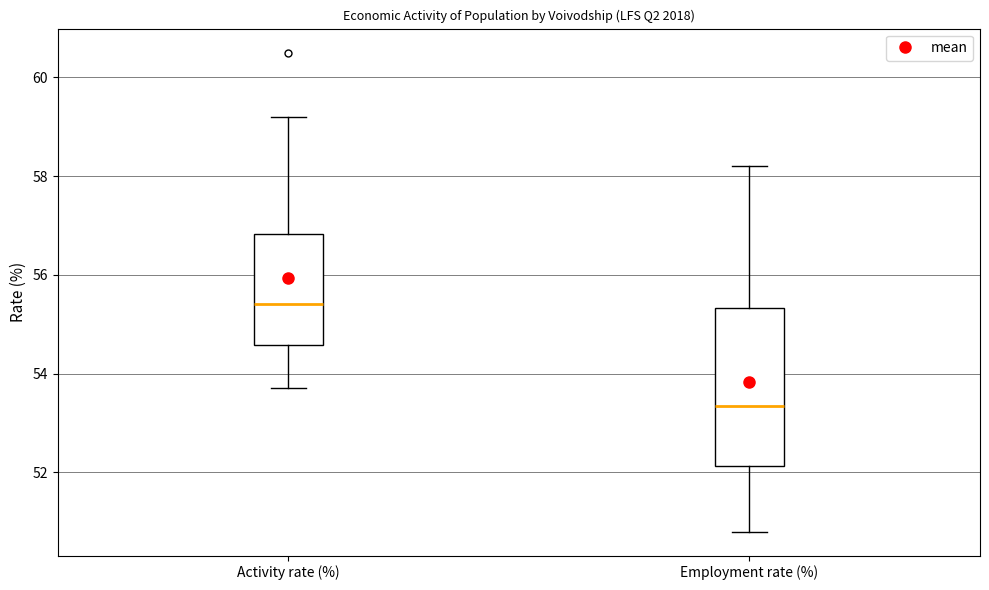

Which box is the tallest, from its lower edge to its upper edge?

Employment rate (%)